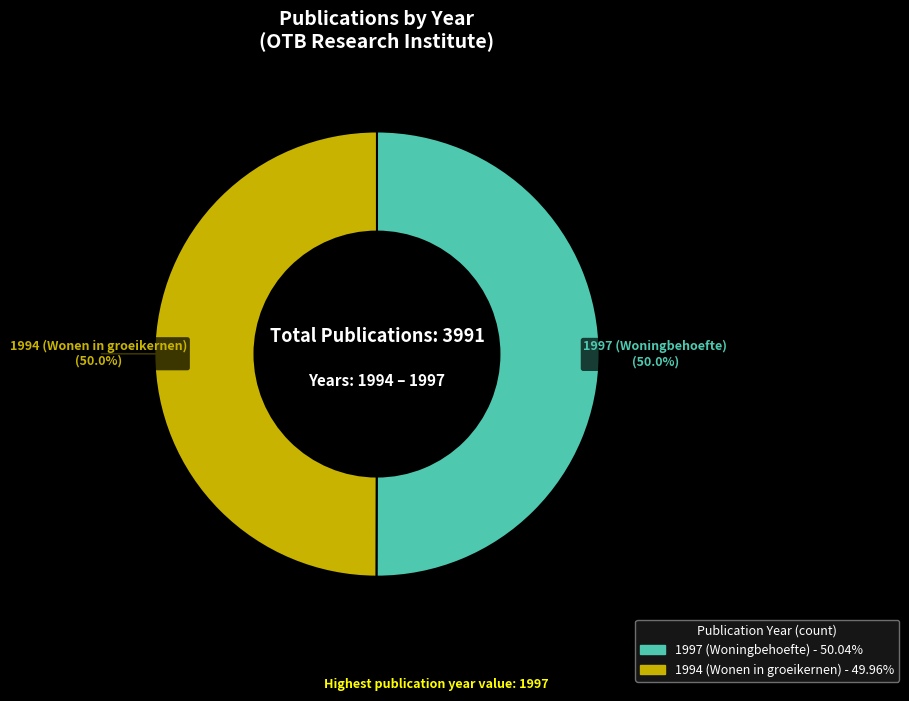

Is it true that 1994 (Wonen in groeikernen) is 57% of the pie?

False